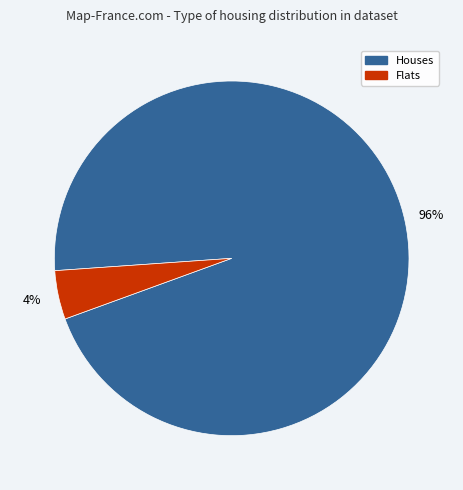

Rank the categories by value from highest to lowest.

Houses, Flats